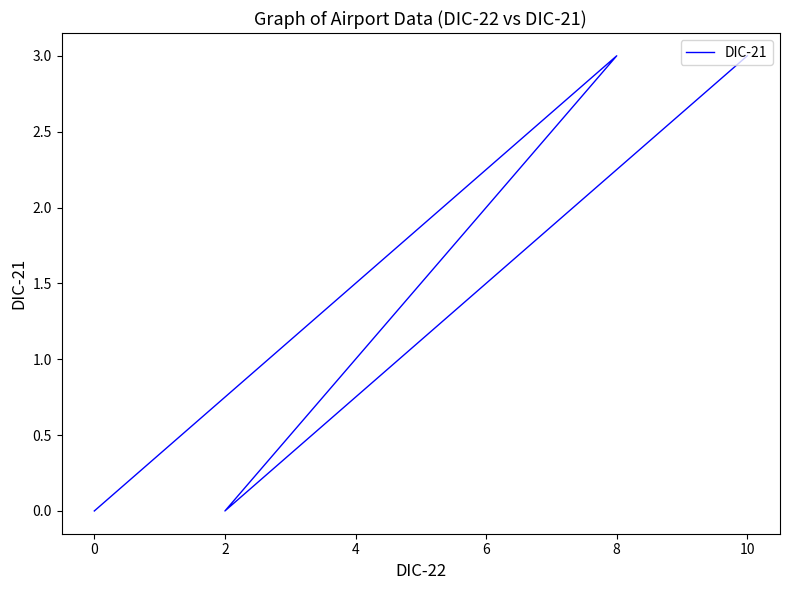

What is the sum of the values at 10 and 0?

3